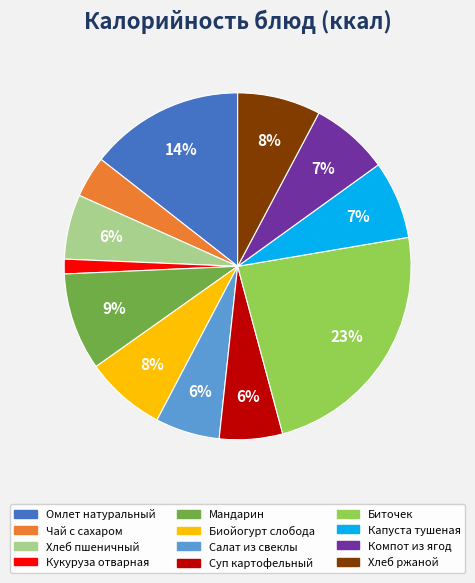

What percentage is the Салат из свеклы slice, to the nearest percent?

6%